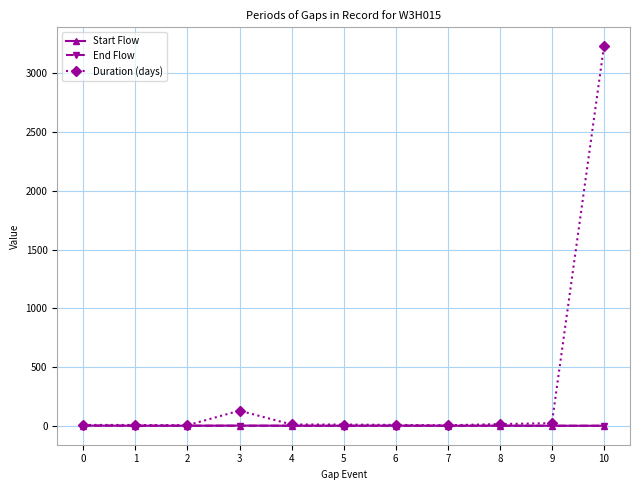

True or false: End Flow has more than 1 interior local peaks.

True